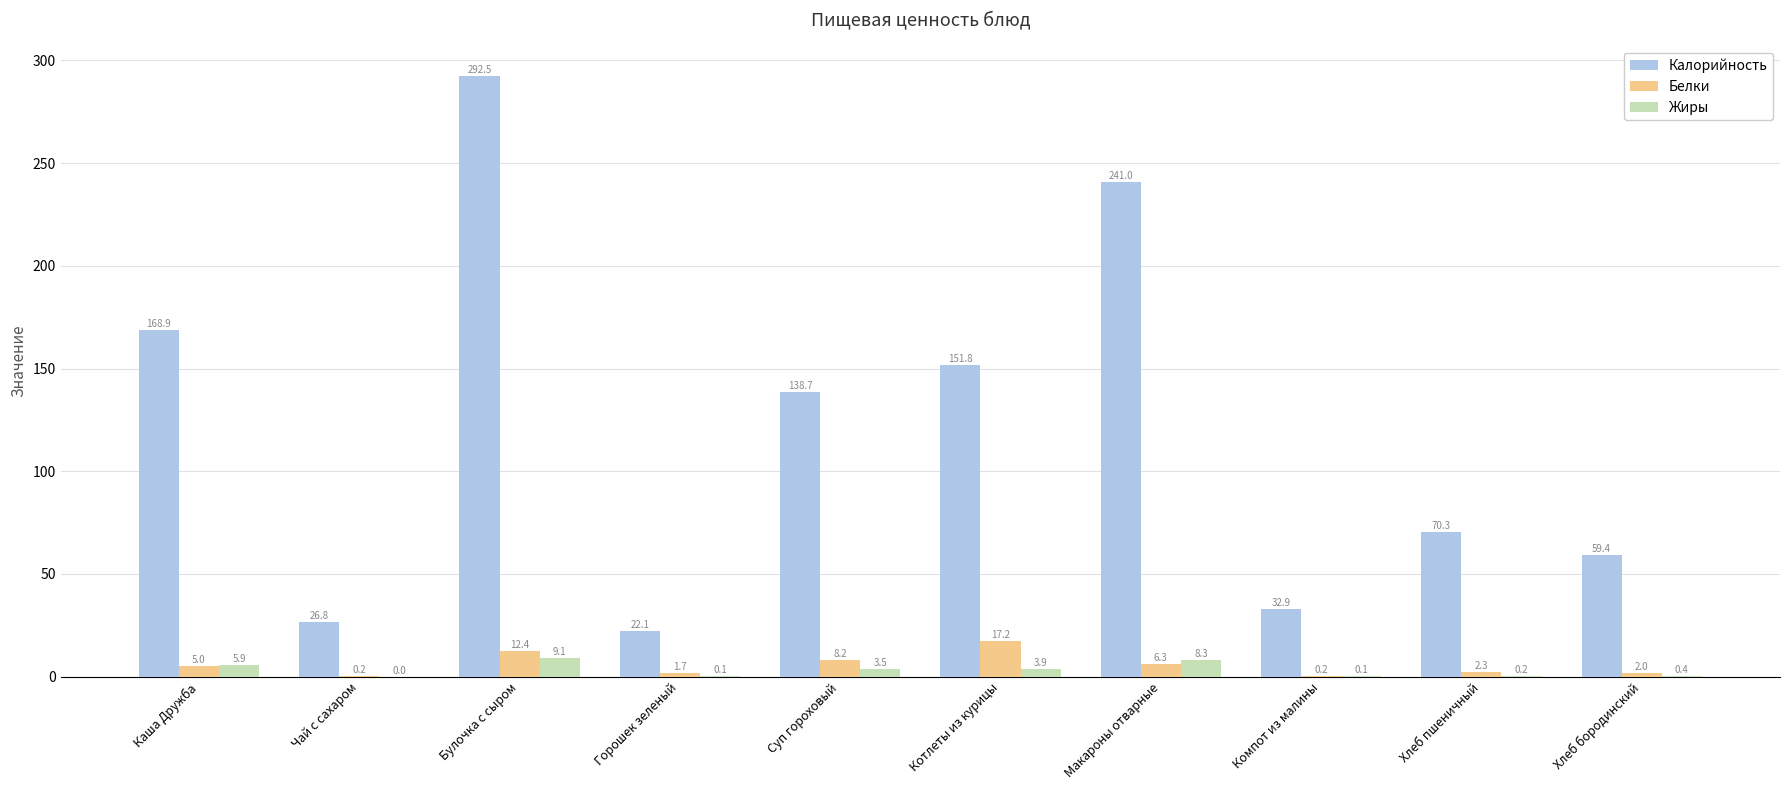

What is the sum of all Калорийность values?

1204.4